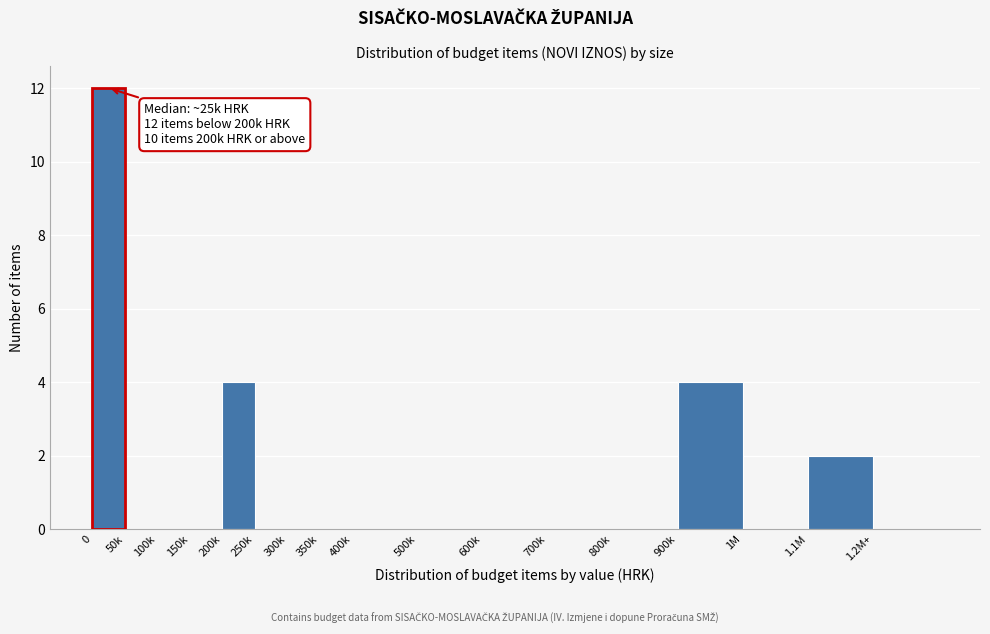

Reading left to right, list all the values displayed in this chart.

0=12	50k=0	100k=0	150k=0	200k=4	250k=0	300k=0	350k=0	400k=0	500k=0	600k=0	700k=0	800k=0	900k=4	1M=0	1.1M=2	1.2M+=0